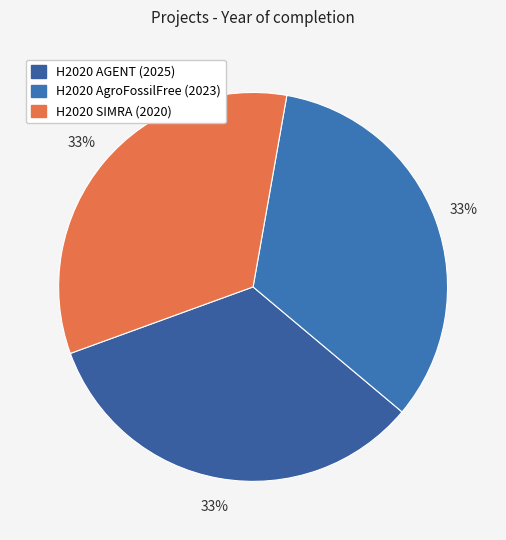

To the nearest percent, what percentage of the pie is H2020 AGENT (2025)?

33%